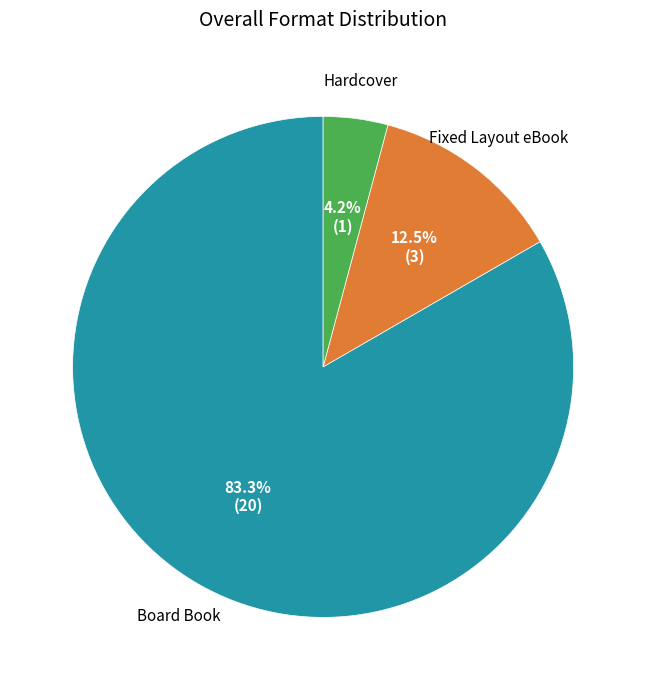

Does any single category account for the majority?

Yes